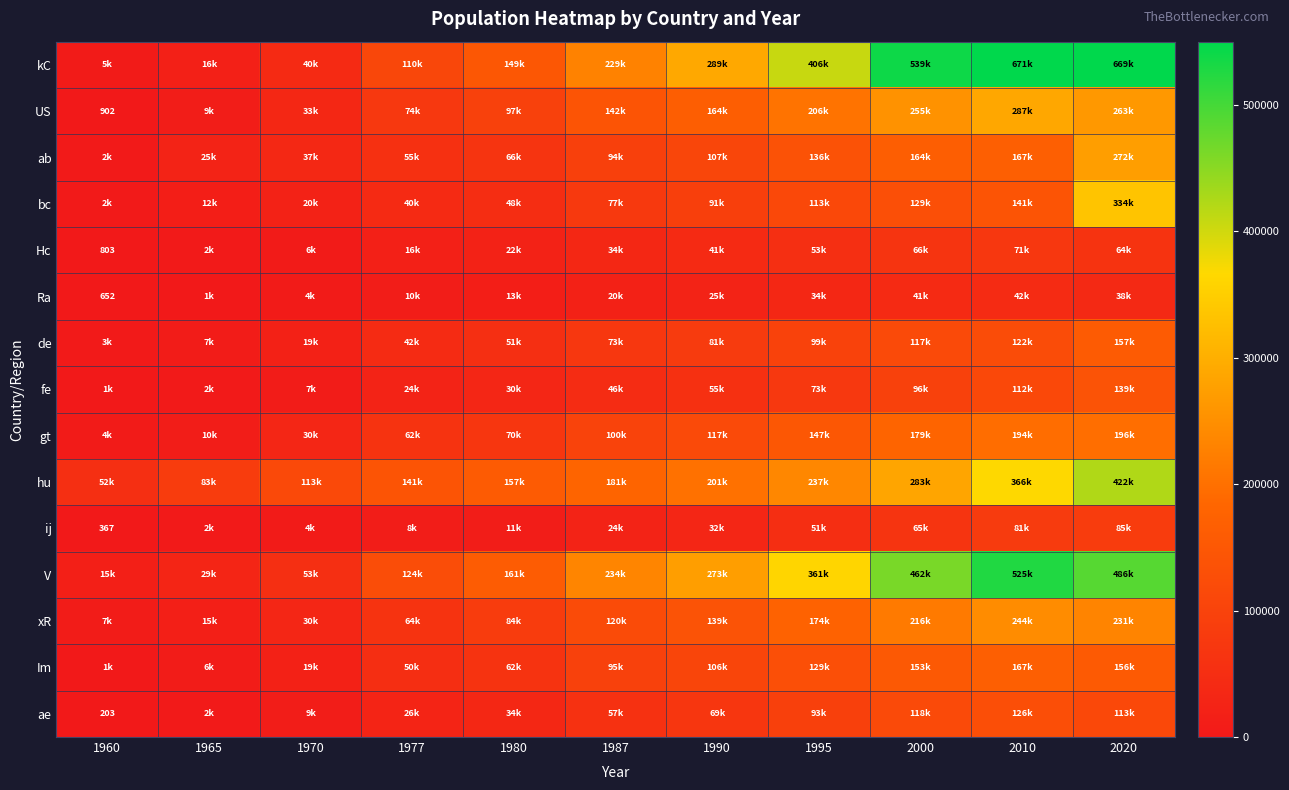

What is the approximate value of bc at 1987?

77115